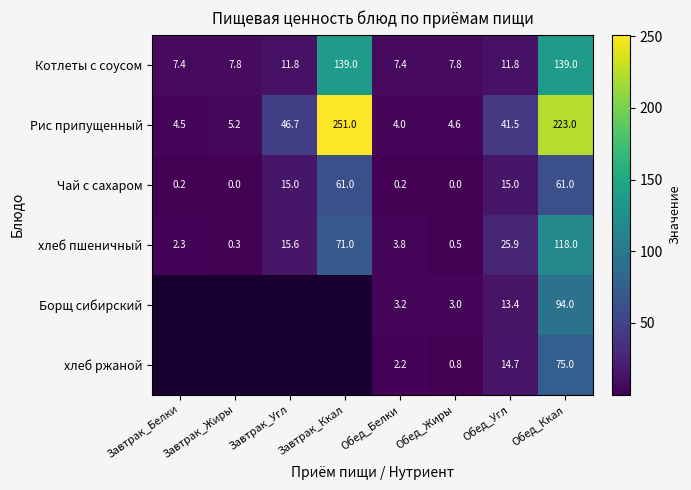

What is the spread (max minus min) of values at Обед_Ккал?

162.0